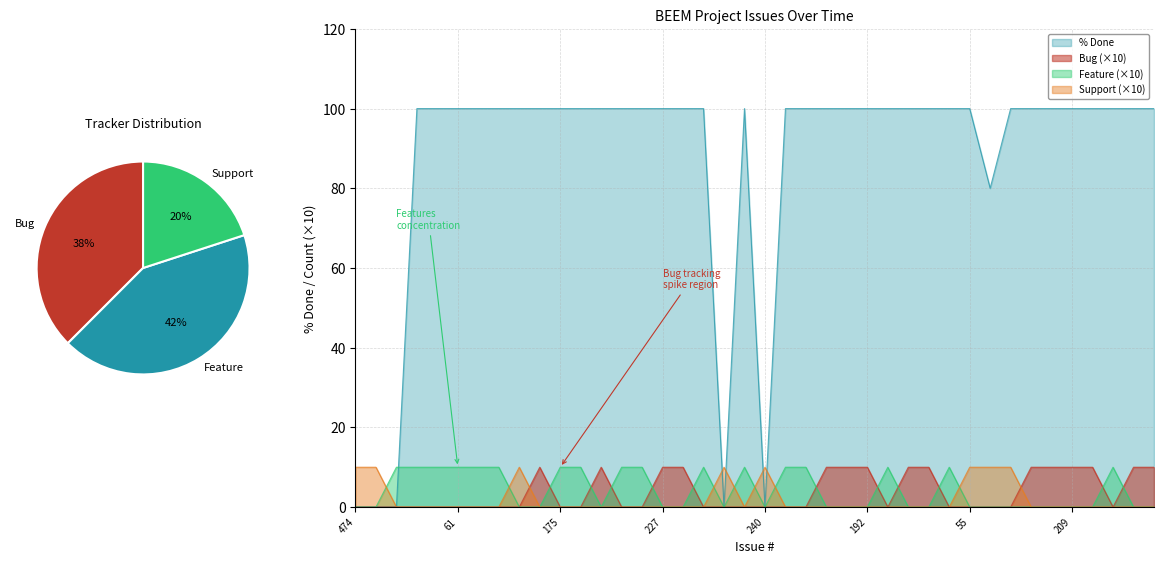

Reading left to right, transcribe all the data shown in this chart.

% Done: 474=0	469=0	388=0	316=100	255=100	61=100	236=100	221=100	189=100	185=100	175=100	169=100	121=100	62=100	137=100	227=100	212=100	143=100	437=0	242=100	240=0	239=100	224=100	210=100	199=100	192=100	181=100	180=100	100=100	99=100	55=100	246=80	139=100	170=100	226=100	209=100	204=100	198=100	195=100	191=100
Tracker_Bug: 474=0	469=0	388=0	316=0	255=0	61=0	236=0	221=0	189=0	185=10	175=0	169=0	121=10	62=0	137=0	227=10	212=10	143=0	437=0	242=0	240=0	239=0	224=0	210=10	199=10	192=10	181=0	180=10	100=10	99=0	55=0	246=0	139=0	170=10	226=10	209=10	204=10	198=0	195=10	191=10
Tracker_Feature: 474=0	469=0	388=10	316=10	255=10	61=10	236=10	221=10	189=0	185=0	175=10	169=10	121=0	62=10	137=10	227=0	212=0	143=10	437=0	242=10	240=0	239=10	224=10	210=0	199=0	192=0	181=10	180=0	100=0	99=10	55=0	246=0	139=0	170=0	226=0	209=0	204=0	198=10	195=0	191=0
Tracker_Support: 474=10	469=10	388=0	316=0	255=0	61=0	236=0	221=0	189=10	185=0	175=0	169=0	121=0	62=0	137=0	227=0	212=0	143=0	437=10	242=0	240=10	239=0	224=0	210=0	199=0	192=0	181=0	180=0	100=0	99=0	55=10	246=10	139=10	170=0	226=0	209=0	204=0	198=0	195=0	191=0